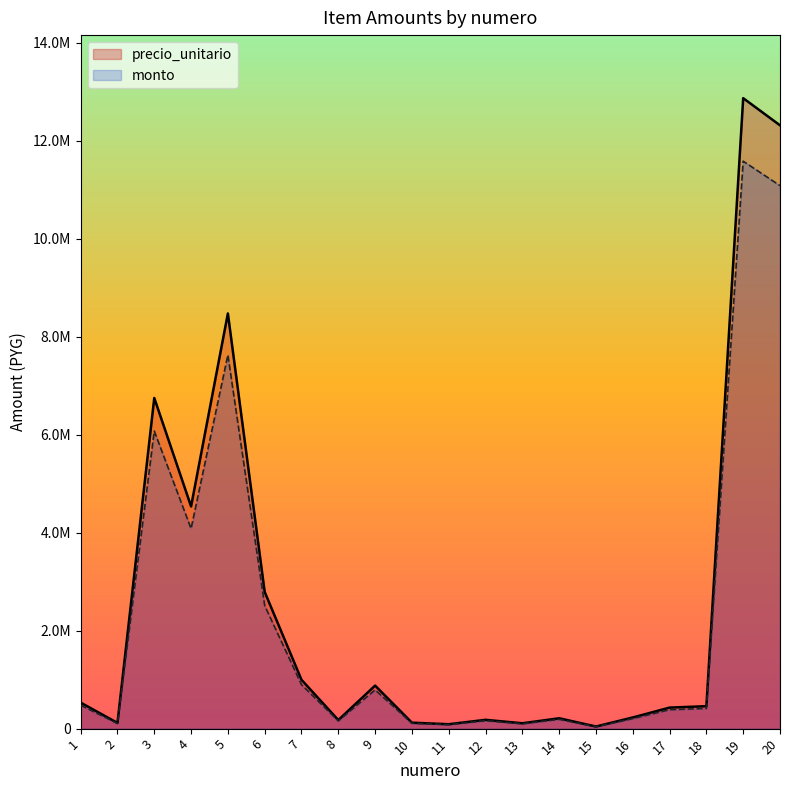

List the series in order of their overall mean, lowest first.

monto, precio_unitario